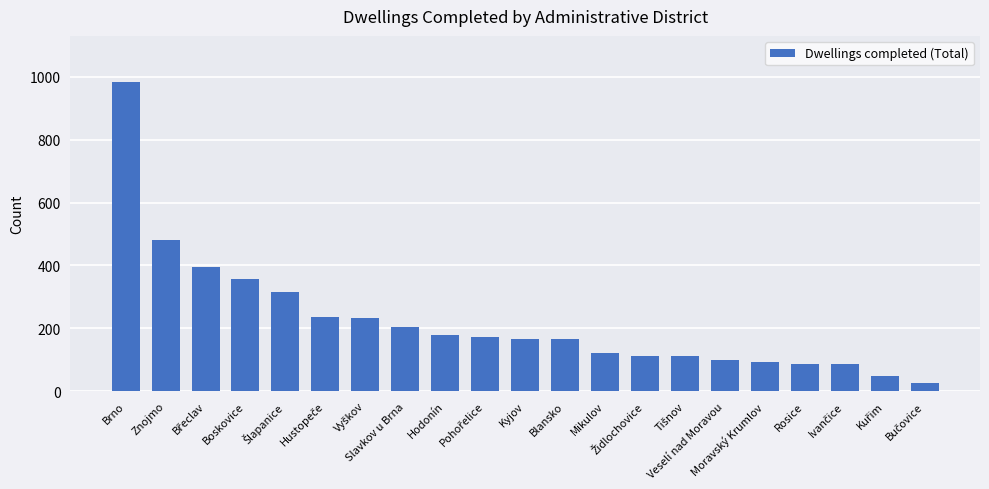

What is the value of the 5th bar from the left?

317